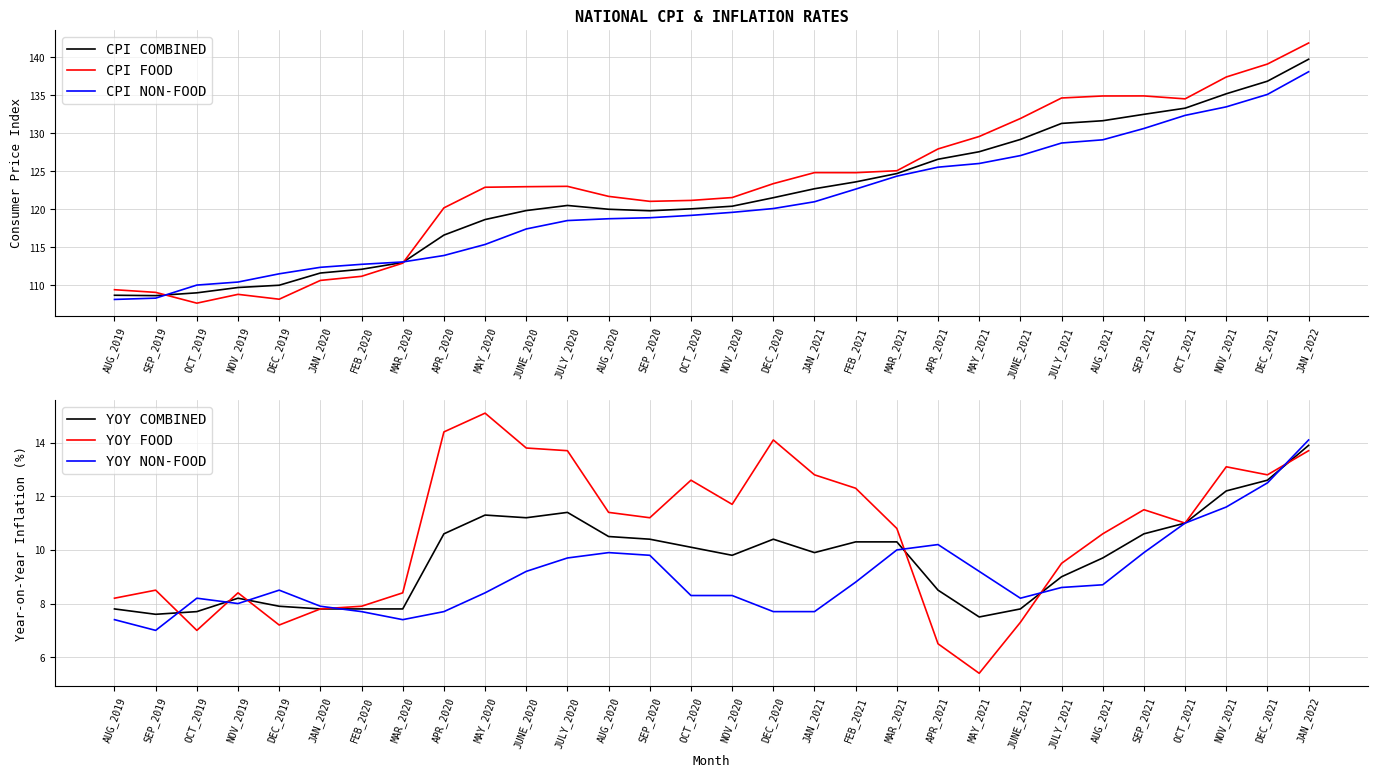

Count the number of categories in the chart.

30